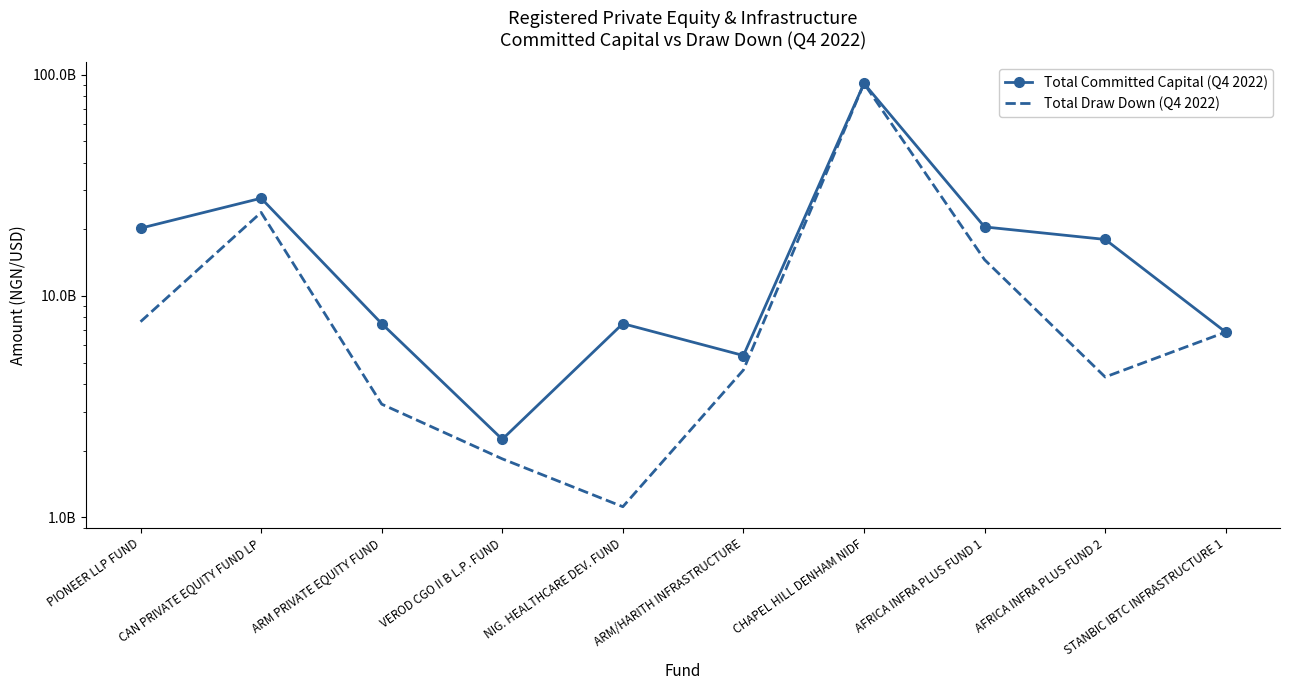

True or false: Total Draw Down (Q4 2022) has more than 0 interior local peaks.

True